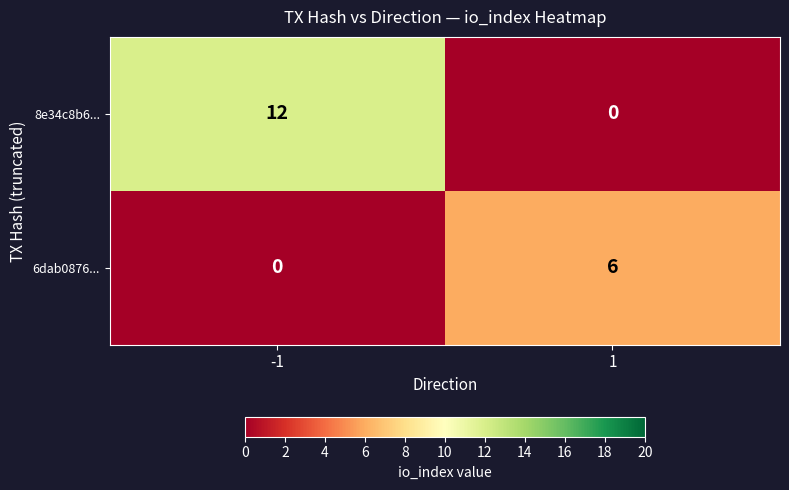

Reading right to left, extract all data points from this chart.

8e34c8b6...: 0	12
6dab0876...: 6	0